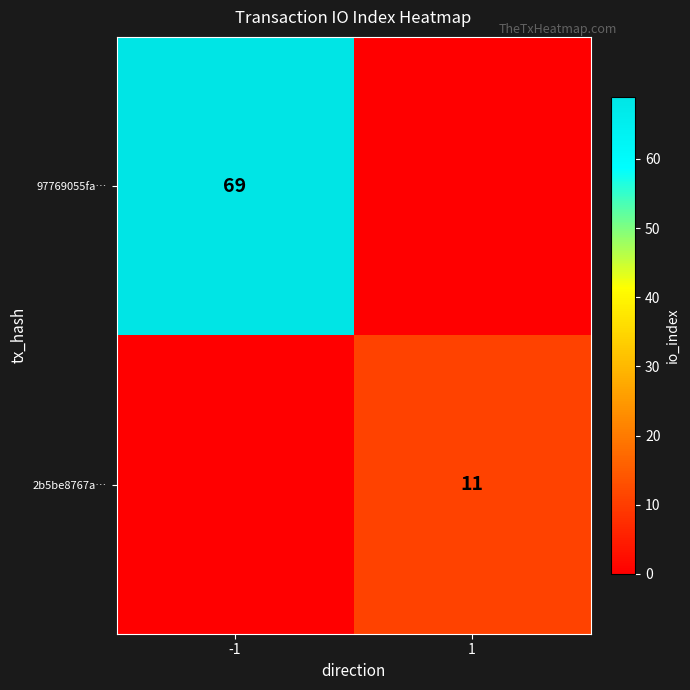

Is it true that 97769055fa… equals 98 at -1?

False